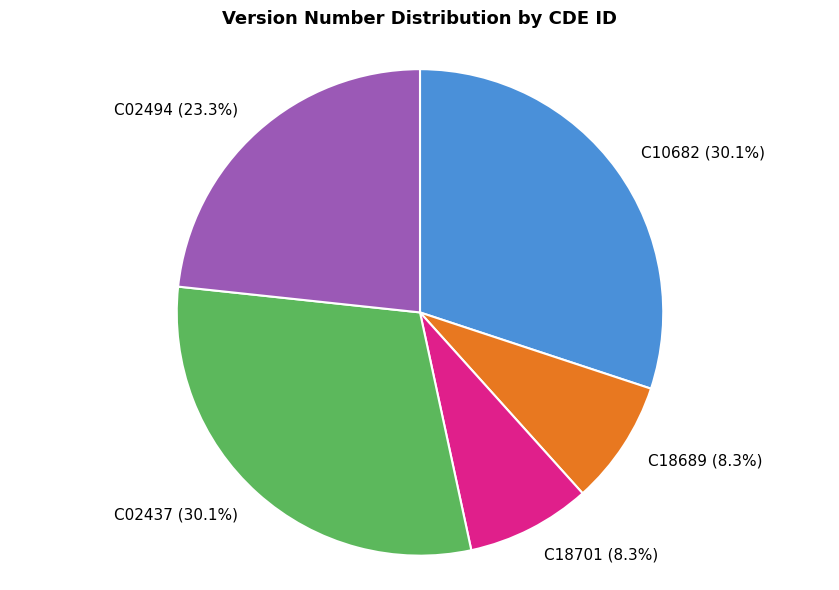

Do C10682 and C18701 together represent more than half of the pie?

No